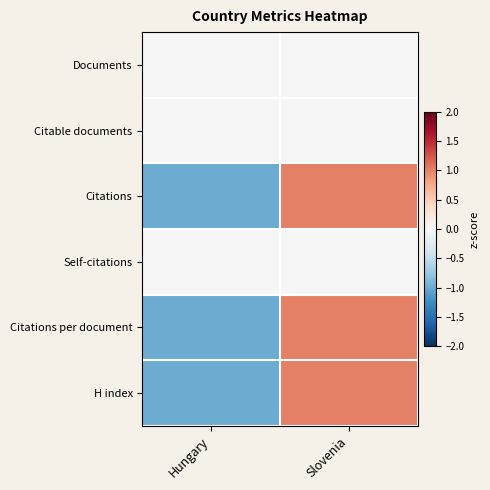

At which category does the chart reach its peak across all series?

Slovenia